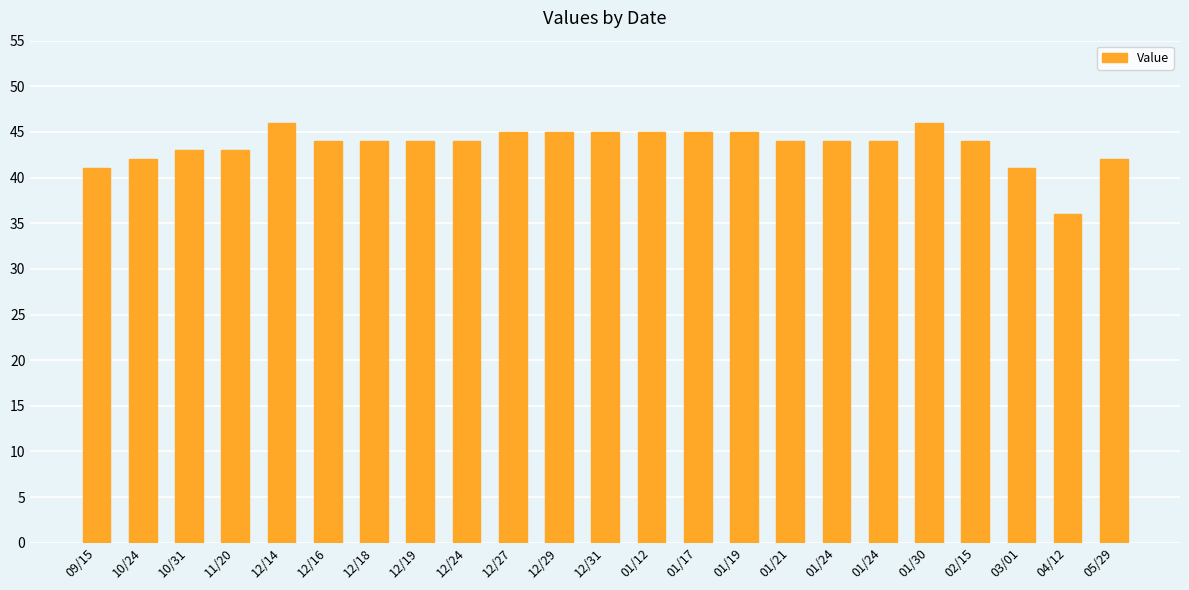

What is the average value?

44